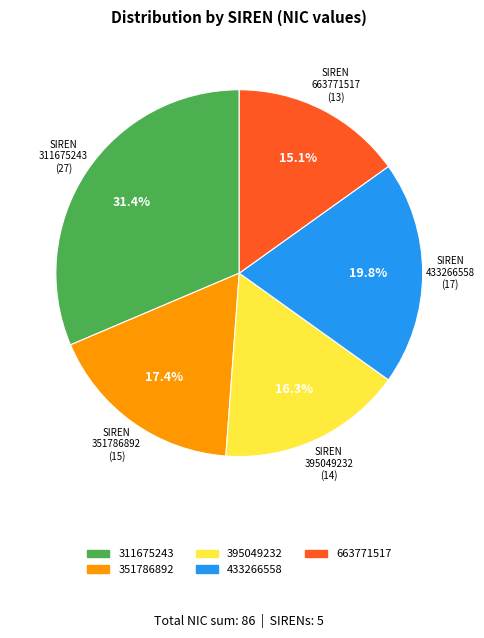

Does 395049232 account for over 50% of the chart?

No